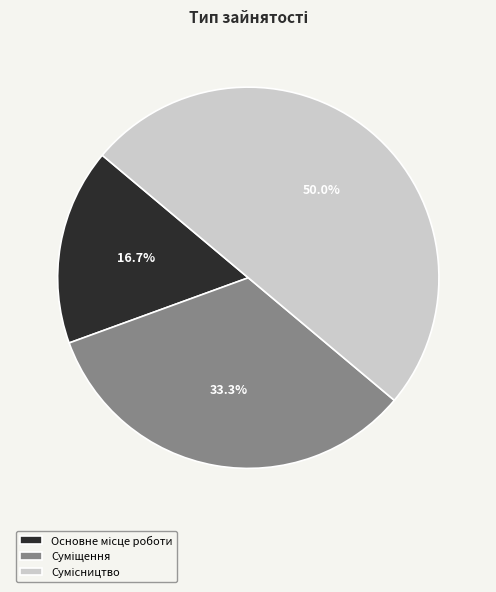

Is there any slice that represents more than half of the pie?

No